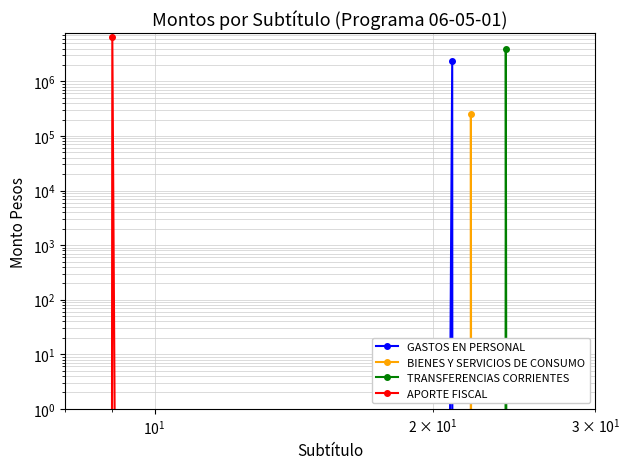

Does the chart have visible grid lines?

Yes